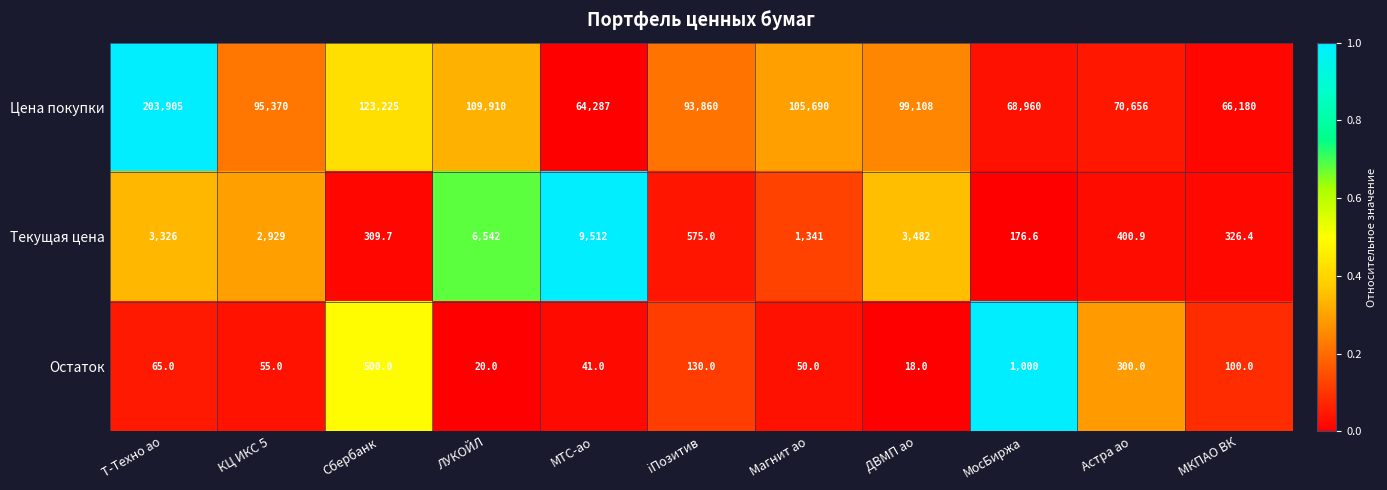

Which series has the largest total across all categories?

Цена покупки